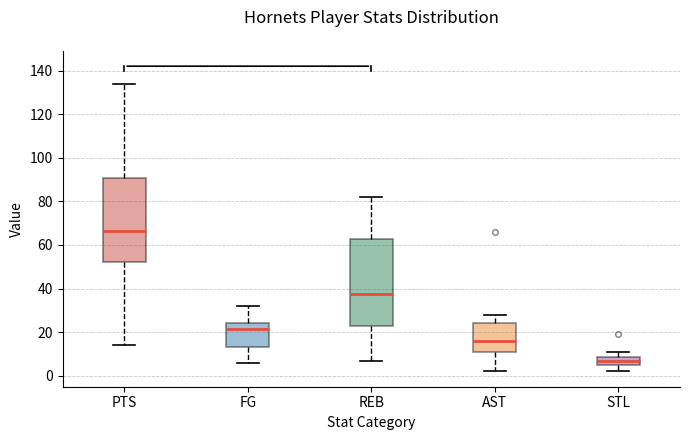

Which box has the highest median line?

PTS